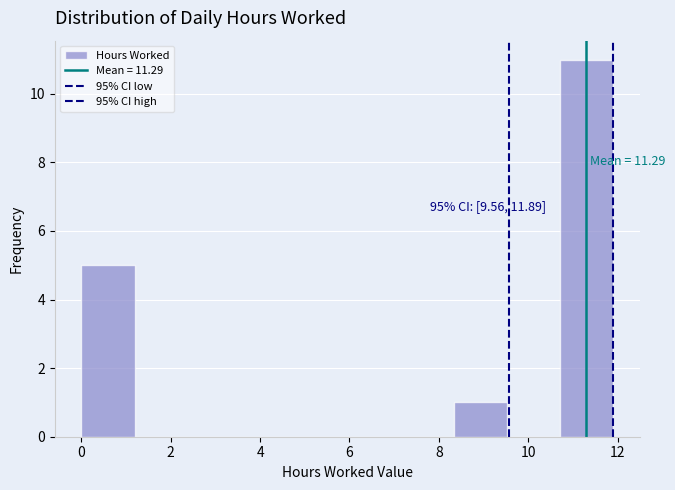

Over which range of the x-axis is the bar tallest?

10.8 to 12.0